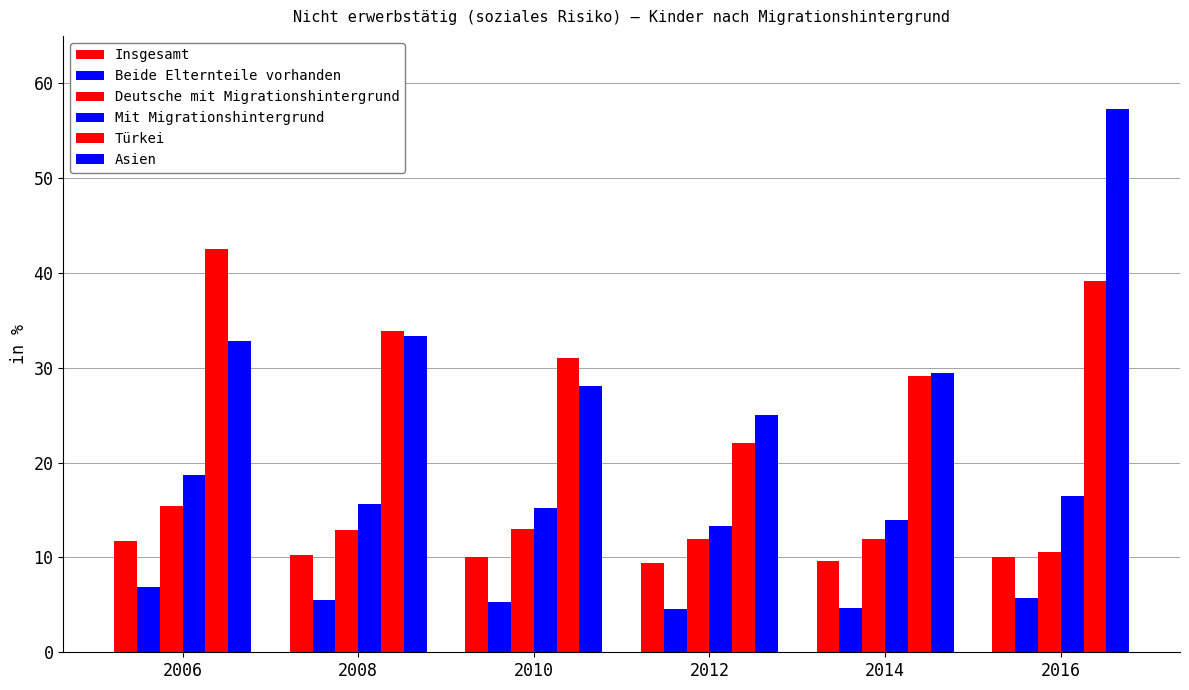

Count the number of data series in this chart.

6